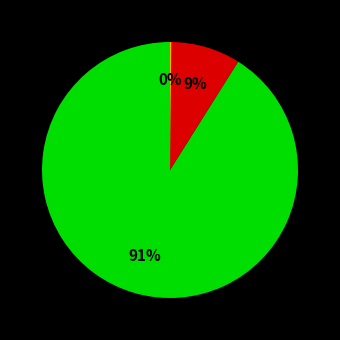

To the nearest percent, what is the difference between the largest and smallest slice percentages?

91%